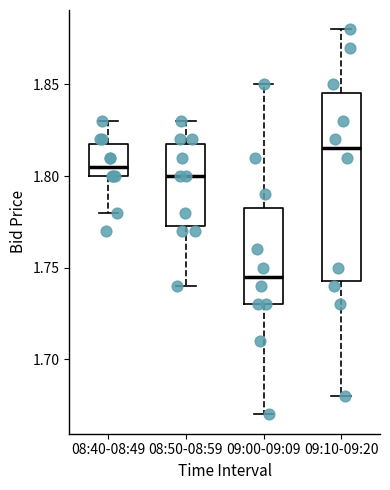

Which box has the lowest median line?

09:00-09:09